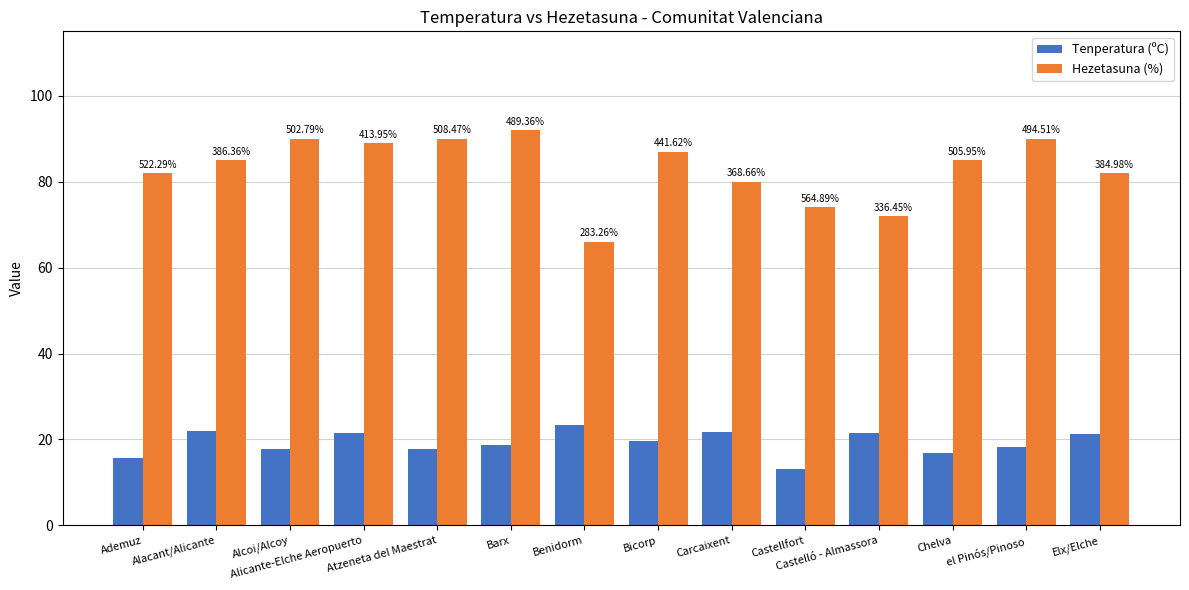

Reading left to right, what are all the values shown in this chart?

Tenperatura (ºC): Ademuz=15.7	Alacant/Alicante=22.0	Alcoi/Alcoy=17.9	Alicante-Elche Aeropuerto=21.5	Atzeneta del Maestrat=17.7	Barx=18.8	Benidorm=23.3	Bicorp=19.7	Carcaixent=21.7	Castellfort=13.1	Castelló - Almassora=21.4	Chelva=16.8	el Pinós/Pinoso=18.2	Elx/Elche=21.3
Hezetasuna (%): Ademuz=82.0	Alacant/Alicante=85.0	Alcoi/Alcoy=90.0	Alicante-Elche Aeropuerto=89.0	Atzeneta del Maestrat=90.0	Barx=92.0	Benidorm=66.0	Bicorp=87.0	Carcaixent=80.0	Castellfort=74.0	Castelló - Almassora=72.0	Chelva=85.0	el Pinós/Pinoso=90.0	Elx/Elche=82.0